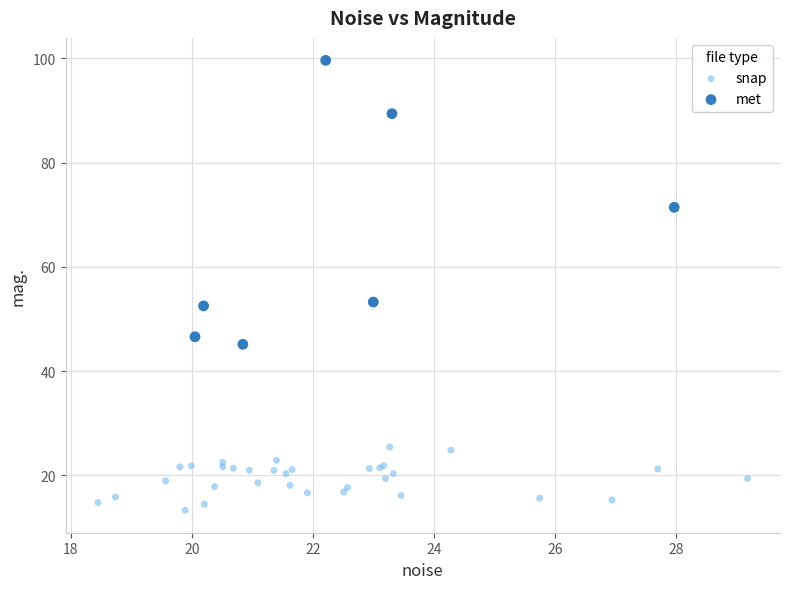

Which series contains the highest Y value?

met